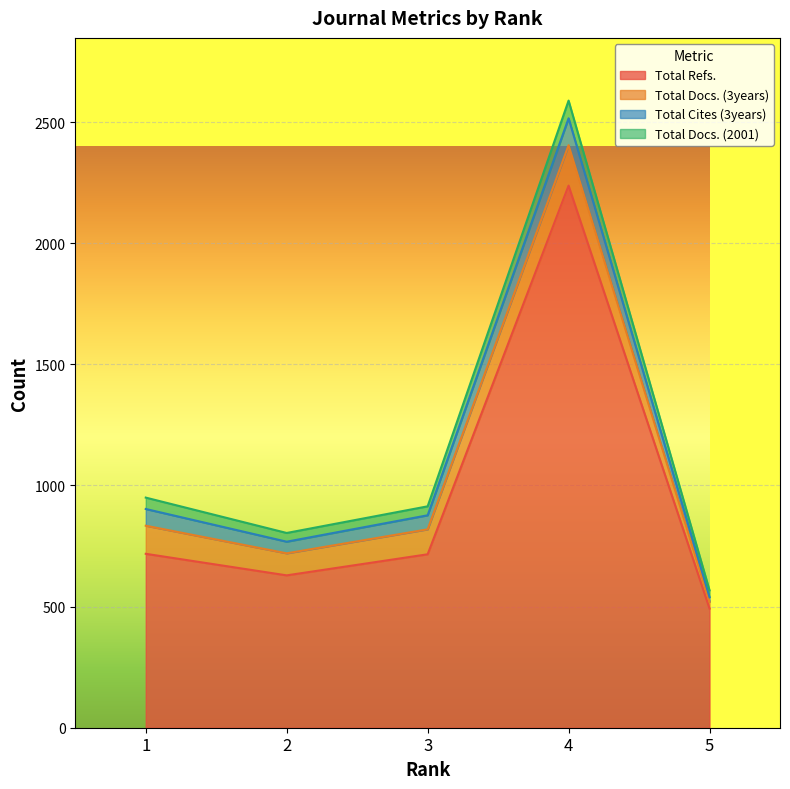

At 4, list the series in order from smallest to largest.

Total Docs. (2001), Total Cites (3years), Total Docs. (3years), Total Refs.